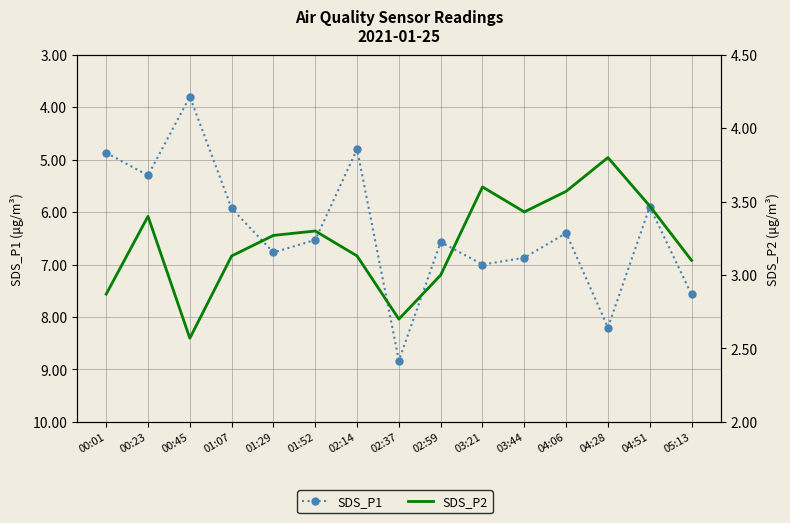

True or false: SDS_P2 and SDS_P1 intersect in this chart.

False